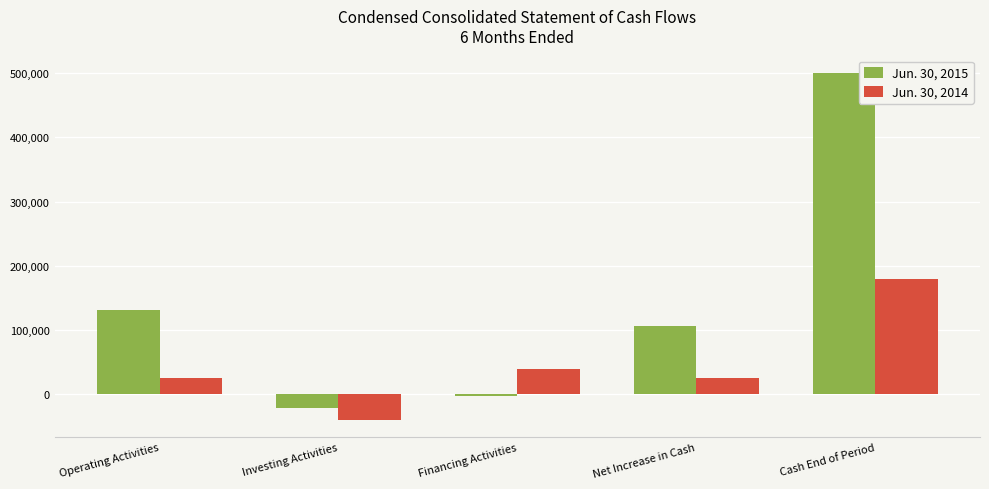

How many data points does each series have?

5